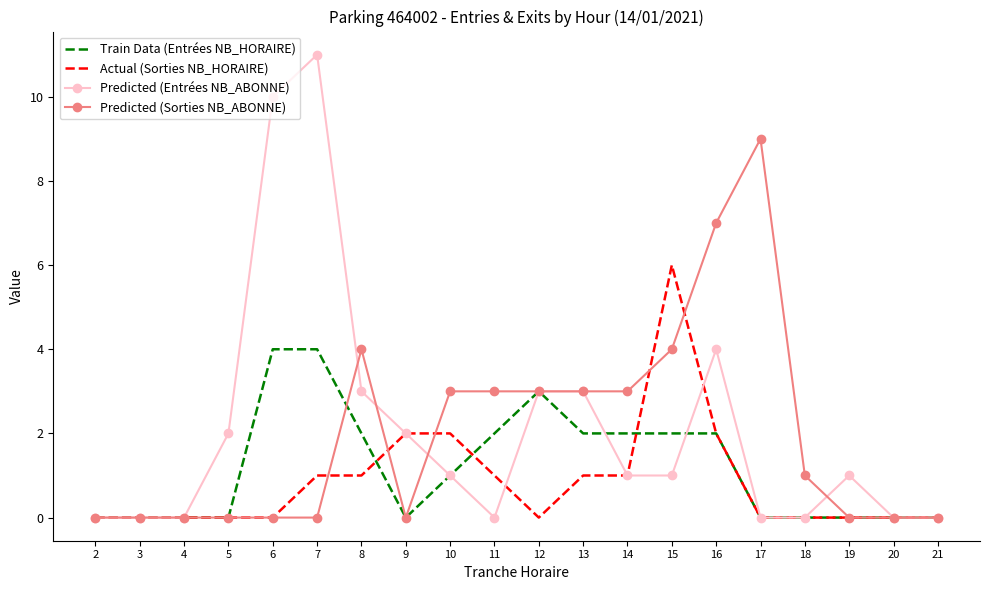

List the series in order of their peak value, lowest first.

Train Data (Entrées NB_HORAIRE), Actual (Sorties NB_HORAIRE), Predicted (Sorties NB_ABONNE), Predicted (Entrées NB_ABONNE)